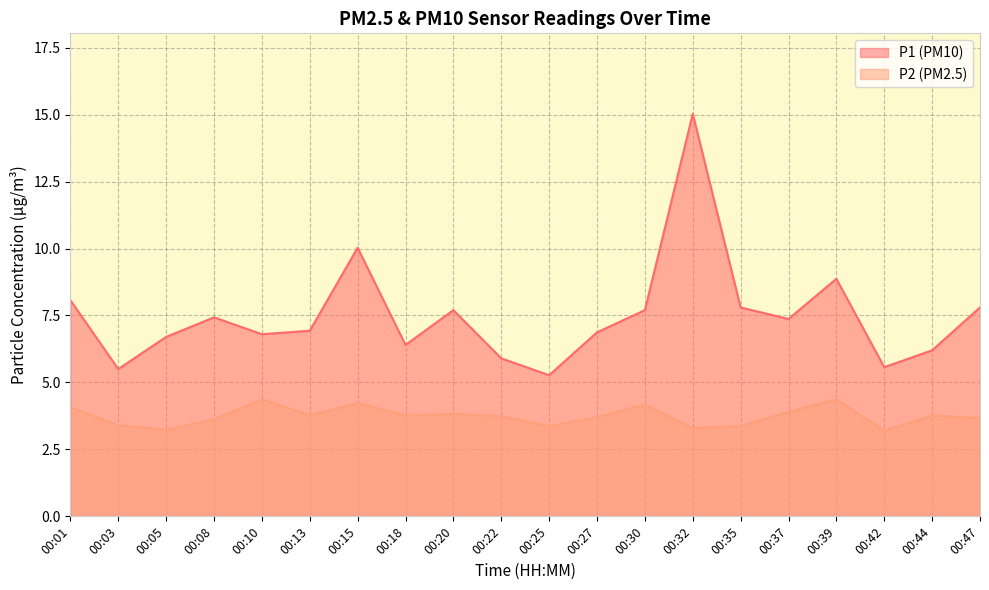

How many series are shown in this chart?

2